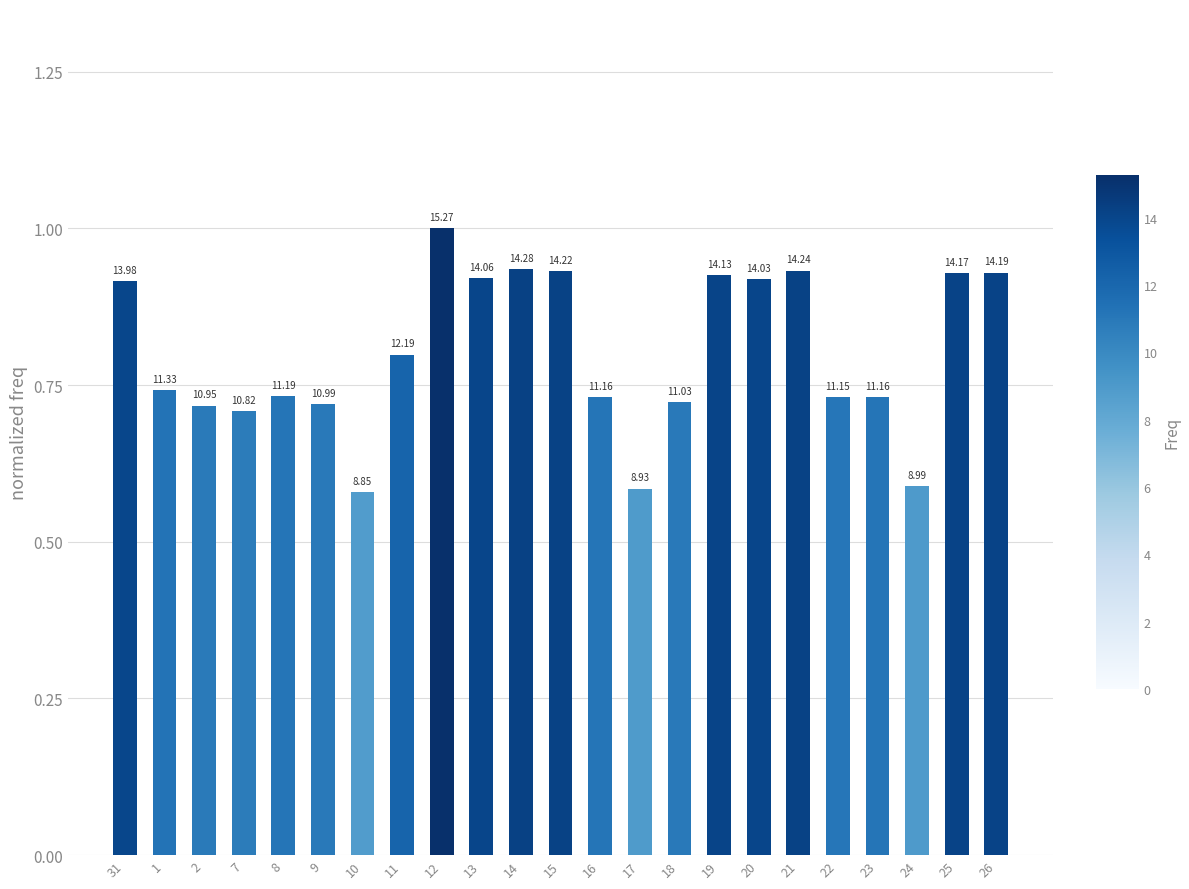

Reading left to right, transcribe all the data shown in this chart.

0.9	0.7	0.7	0.7	0.7	0.7	0.6	0.8	1.0	0.9	0.9	0.9	0.7	0.6	0.7	0.9	0.9	0.9	0.7	0.7	0.6	0.9	0.9